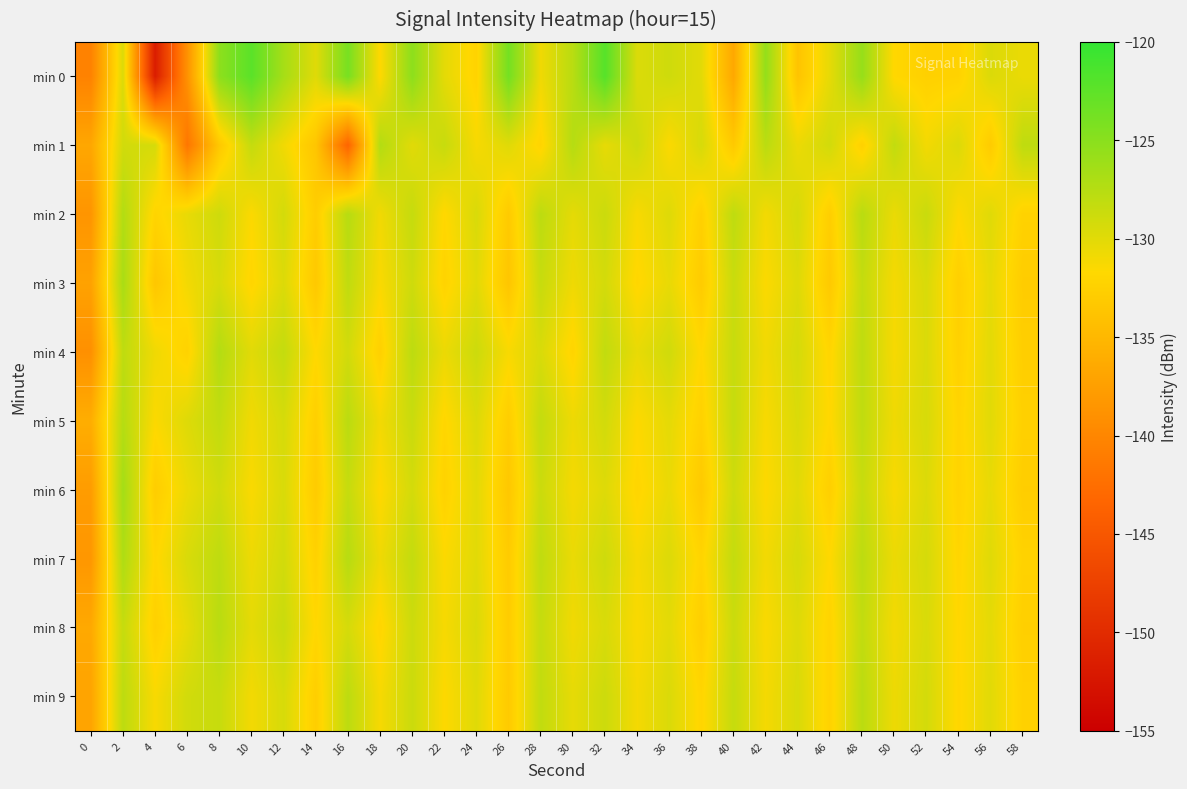

Reading left to right, list all the values displayed in this chart.

min 0: 0=-140.4	2=-129.6	4=-151.6	6=-138.9	8=-125.2	10=-122.3	12=-126.6	14=-129.9	16=-124.0	18=-131.7	20=-125.2	22=-130.2	24=-132.2	26=-123.8	28=-130.8	30=-127.7	32=-122.0	34=-129.6	36=-128.9	38=-130.0	40=-136.6	42=-125.6	44=-133.8	46=-130.2	48=-125.7	50=-131.8	52=-132.5	54=-132.3	56=-129.6	58=-130.5
min 1: 0=-136.7	2=-129.1	4=-129.3	6=-141.6	8=-133.3	10=-128.3	12=-130.9	14=-133.6	16=-143.5	18=-127.4	20=-130.0	22=-128.5	24=-131.2	26=-129.9	28=-132.1	30=-127.5	32=-130.3	34=-128.8	36=-131.5	38=-129.4	40=-133.2	42=-127.8	44=-130.6	46=-129.1	48=-132.4	50=-128.2	52=-131.0	54=-129.7	56=-133.0	58=-128.0
min 2: 0=-138.5	2=-127.3	4=-132.1	6=-130.4	8=-128.9	10=-131.5	12=-129.2	14=-132.8	16=-127.6	18=-130.9	20=-128.4	22=-131.8	24=-129.5	26=-133.1	28=-127.9	30=-130.2	32=-128.7	34=-131.3	36=-129.8	38=-132.5	40=-128.0	42=-131.0	44=-129.3	46=-132.7	48=-127.7	50=-130.5	52=-128.6	54=-131.6	56=-129.9	58=-132.3
min 3: 0=-137.2	2=-126.8	4=-133.5	6=-131.0	8=-129.4	10=-132.0	12=-129.7	14=-133.3	16=-128.1	18=-131.4	20=-128.9	22=-132.2	24=-130.0	26=-133.6	28=-128.5	30=-130.8	32=-129.2	34=-131.9	36=-130.4	38=-133.0	40=-128.6	42=-131.5	44=-129.8	46=-133.2	48=-128.3	50=-131.1	52=-129.5	54=-132.6	56=-130.3	58=-132.9
min 4: 0=-139.0	2=-128.0	4=-130.8	6=-132.3	8=-127.4	10=-130.0	12=-128.3	14=-131.7	16=-129.1	18=-132.5	20=-127.9	22=-130.6	24=-128.8	26=-131.3	28=-129.5	30=-132.1	32=-128.2	34=-130.4	36=-129.0	38=-131.8	40=-128.5	42=-130.9	44=-129.3	46=-132.0	48=-128.0	50=-131.2	52=-129.6	54=-132.4	56=-130.1	58=-132.7
min 5: 0=-136.0	2=-127.5	4=-131.5	6=-129.8	8=-128.2	10=-130.9	12=-129.3	14=-132.6	16=-127.8	18=-131.0	20=-128.6	22=-131.9	24=-129.7	26=-132.8	28=-128.3	30=-130.7	32=-129.1	34=-131.6	36=-130.2	38=-132.4	40=-128.4	42=-131.3	44=-129.6	46=-131.8	48=-128.1	50=-130.8	52=-129.4	54=-132.1	56=-130.0	58=-132.5
min 6: 0=-137.8	2=-126.5	4=-132.8	6=-130.6	8=-129.0	10=-131.4	12=-129.5	14=-133.0	16=-128.4	18=-131.7	20=-129.2	22=-132.3	24=-130.1	26=-133.4	28=-128.7	30=-131.1	32=-129.8	34=-132.0	36=-130.5	38=-133.2	40=-128.9	42=-131.6	44=-130.0	46=-132.6	48=-128.5	50=-131.3	52=-129.7	54=-132.2	56=-130.4	58=-132.8
min 7: 0=-138.3	2=-127.1	4=-131.9	6=-129.5	8=-128.0	10=-130.7	12=-129.1	14=-132.4	16=-127.6	18=-130.8	20=-128.3	22=-131.5	24=-130.0	26=-133.0	28=-128.1	30=-130.5	32=-128.9	34=-131.2	36=-129.7	38=-132.1	40=-128.3	42=-131.0	44=-129.4	46=-131.7	48=-127.9	50=-130.6	52=-129.3	54=-132.0	56=-129.9	58=-132.3
min 8: 0=-136.5	2=-128.4	4=-132.5	6=-130.3	8=-127.7	10=-130.2	12=-128.6	14=-131.8	16=-129.3	18=-132.0	20=-128.8	22=-131.2	24=-129.6	26=-132.9	28=-128.4	30=-130.9	32=-129.5	34=-131.4	36=-130.1	38=-132.7	40=-128.7	42=-131.4	44=-129.8	46=-132.2	48=-128.2	50=-131.0	52=-129.5	54=-131.8	56=-130.2	58=-132.6
min 9: 0=-137.0	2=-127.9	4=-131.3	6=-129.1	8=-128.5	10=-131.0	12=-129.4	14=-132.7	16=-127.9	18=-131.2	20=-128.7	22=-131.6	24=-129.9	26=-133.1	28=-128.2	30=-130.3	32=-128.8	34=-131.1	36=-129.6	38=-132.0	40=-128.4	42=-131.1	44=-129.5	46=-132.3	48=-127.8	50=-130.7	52=-129.2	54=-131.9	56=-130.0	58=-132.4